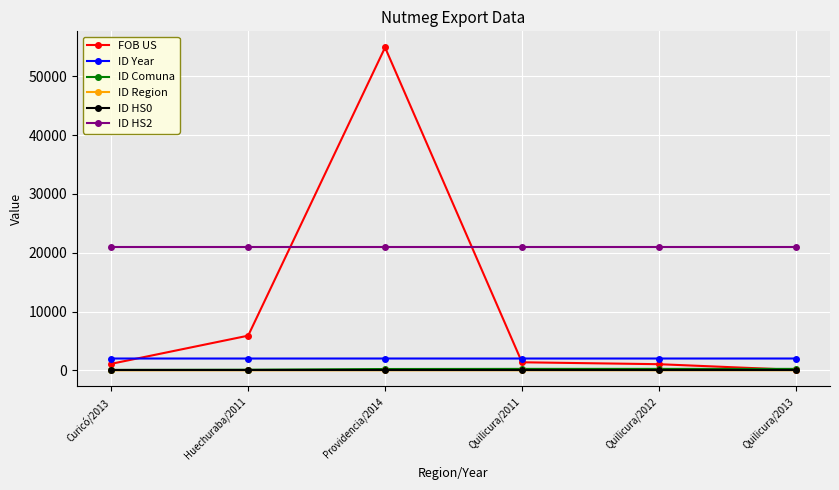

Which series has the largest total across all categories?

ID HS2